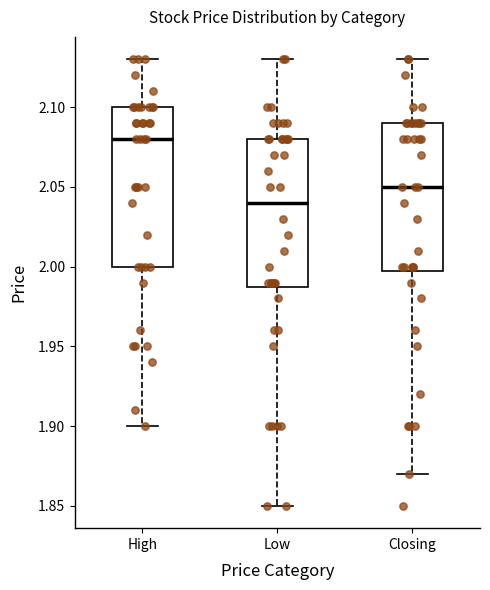

Which box is the tallest, from its lower edge to its upper edge?

High